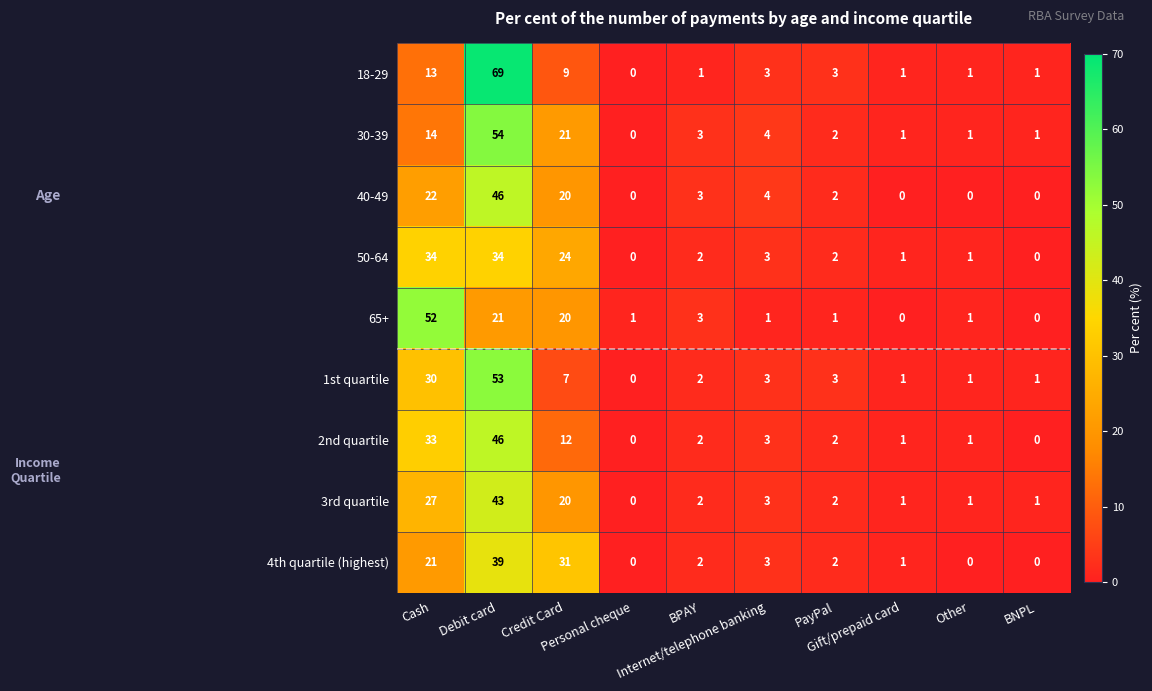

What is the difference between the second highest and minimum values in the 3rd quartile series?

27